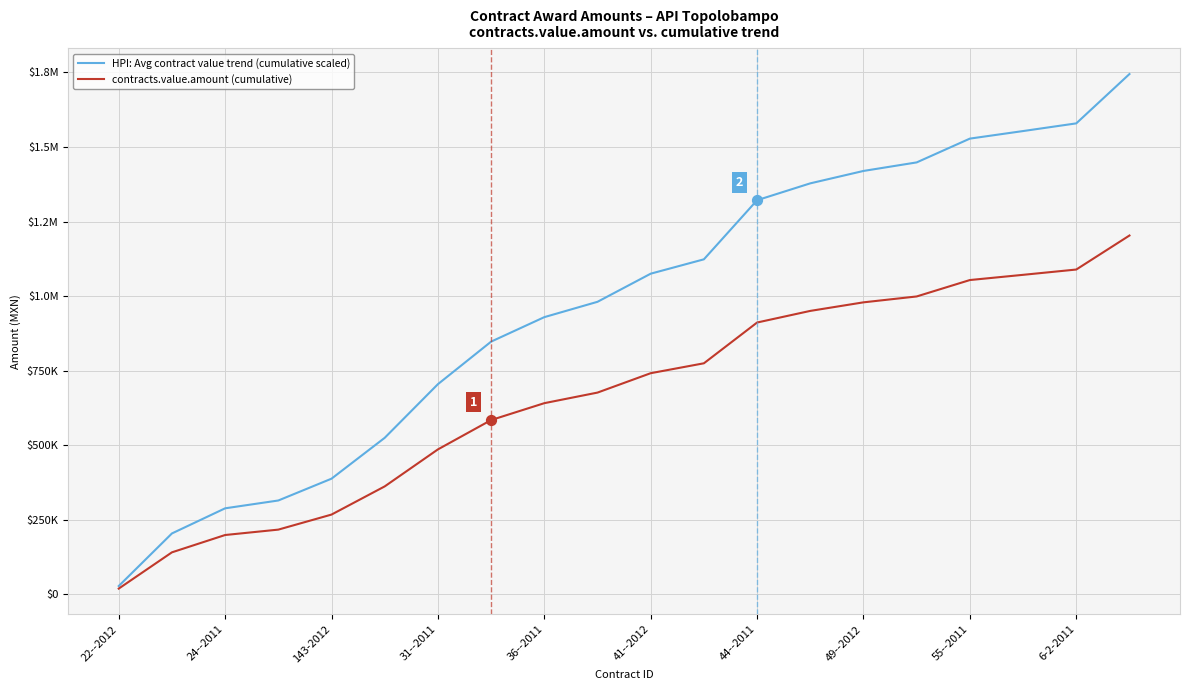

What are all the series names shown in the legend?

HPI: Avg contract value trend (cumulative scaled), contracts.value.amount (cumulative)